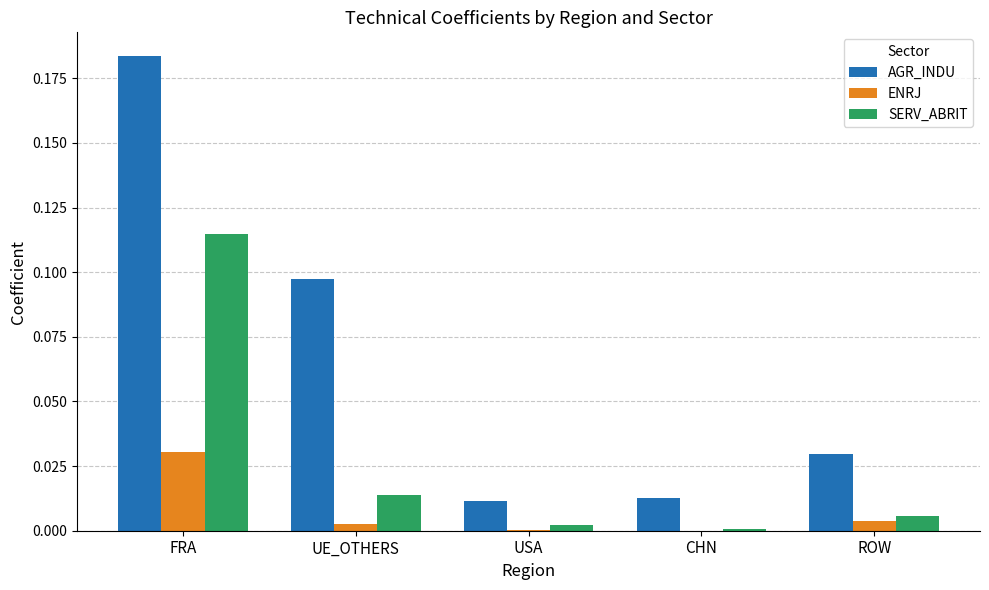

Is the value of AGR_INDU at CHN greater than the value of ENRJ at CHN?

Yes